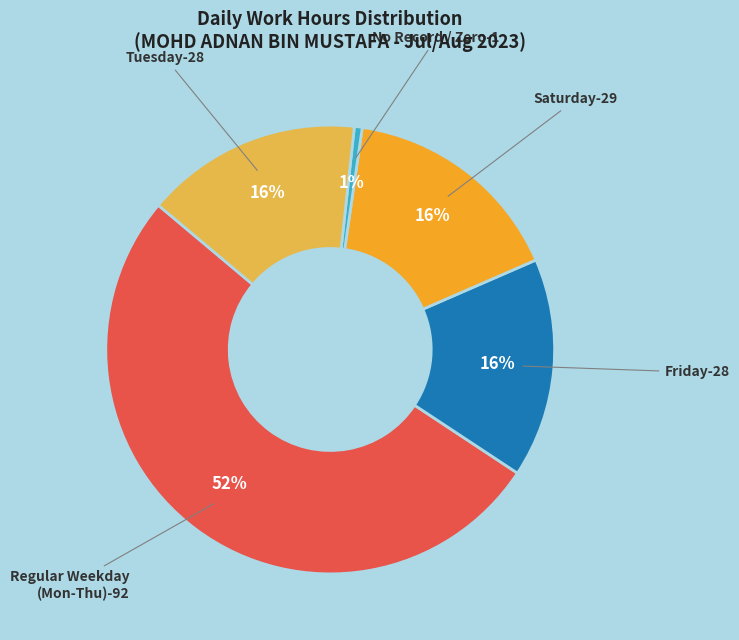

Count the number of slices in the pie.

5